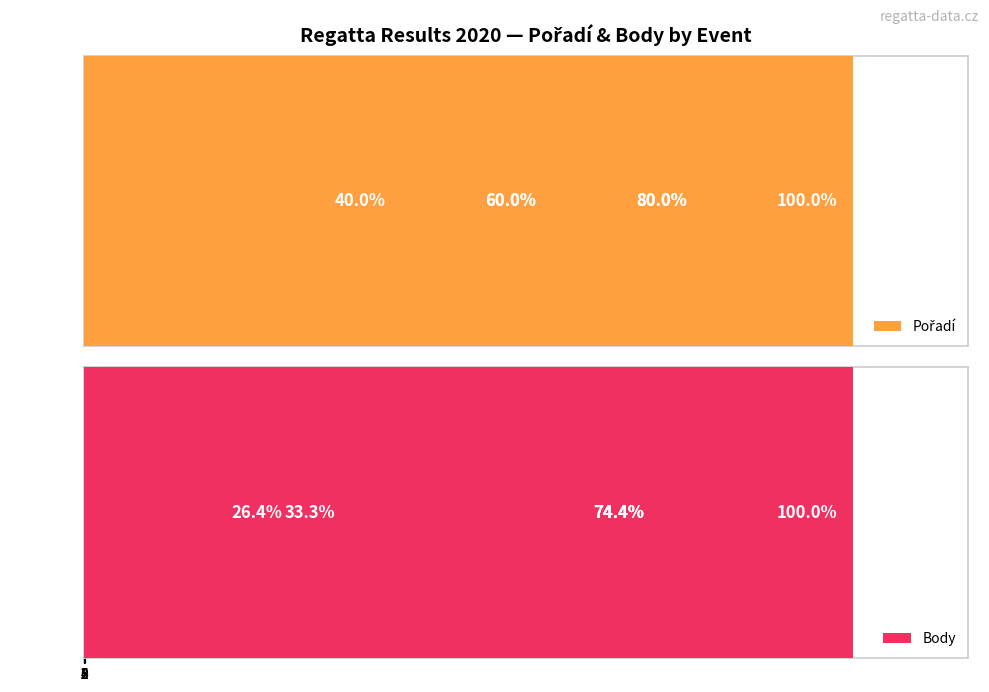

What is the sum of all Pořadí values?

21